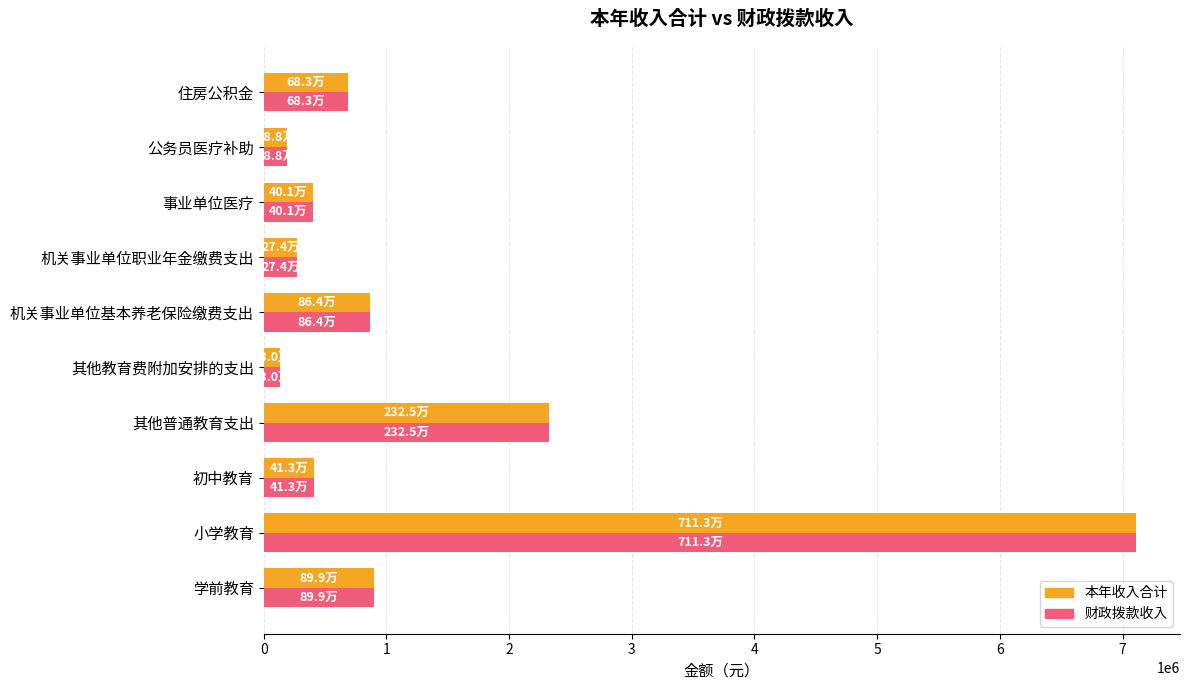

Count the number of data series in this chart.

2